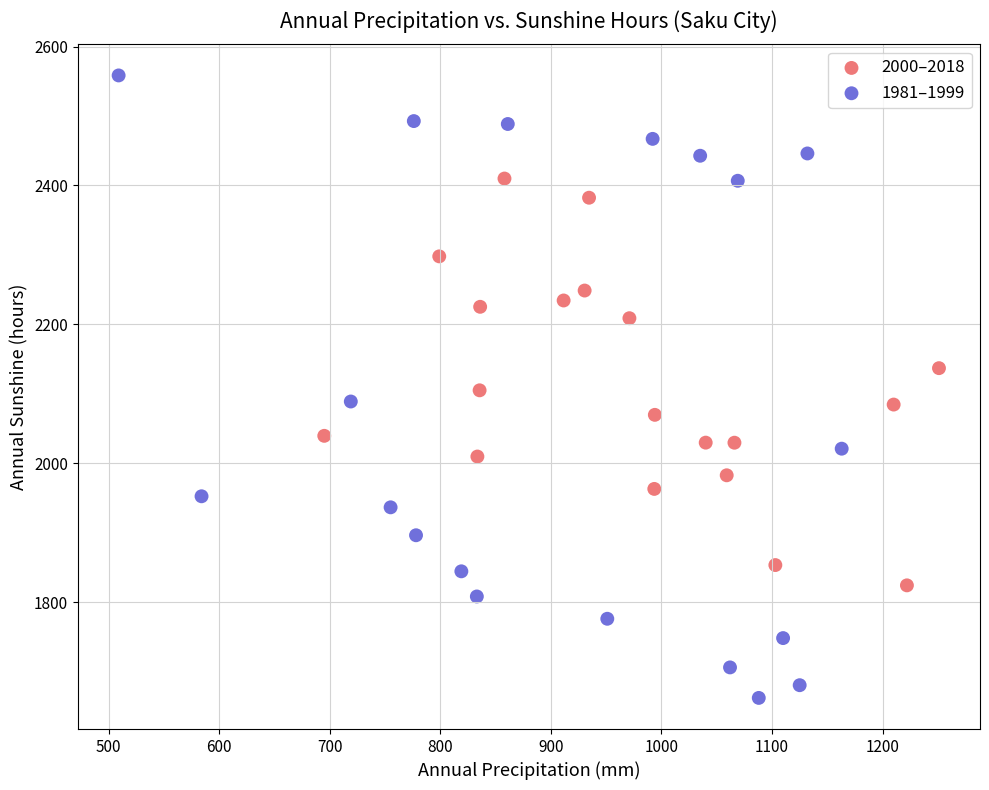

Which series reaches the minimum Y coordinate?

1981–1999